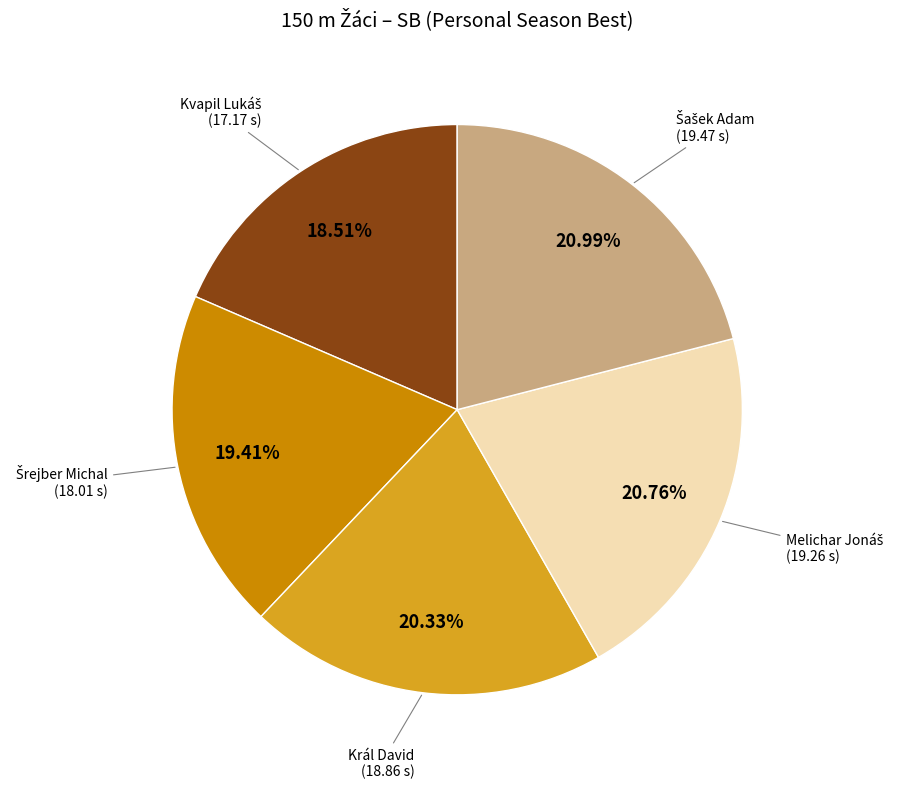

Does any single category account for the majority?

No